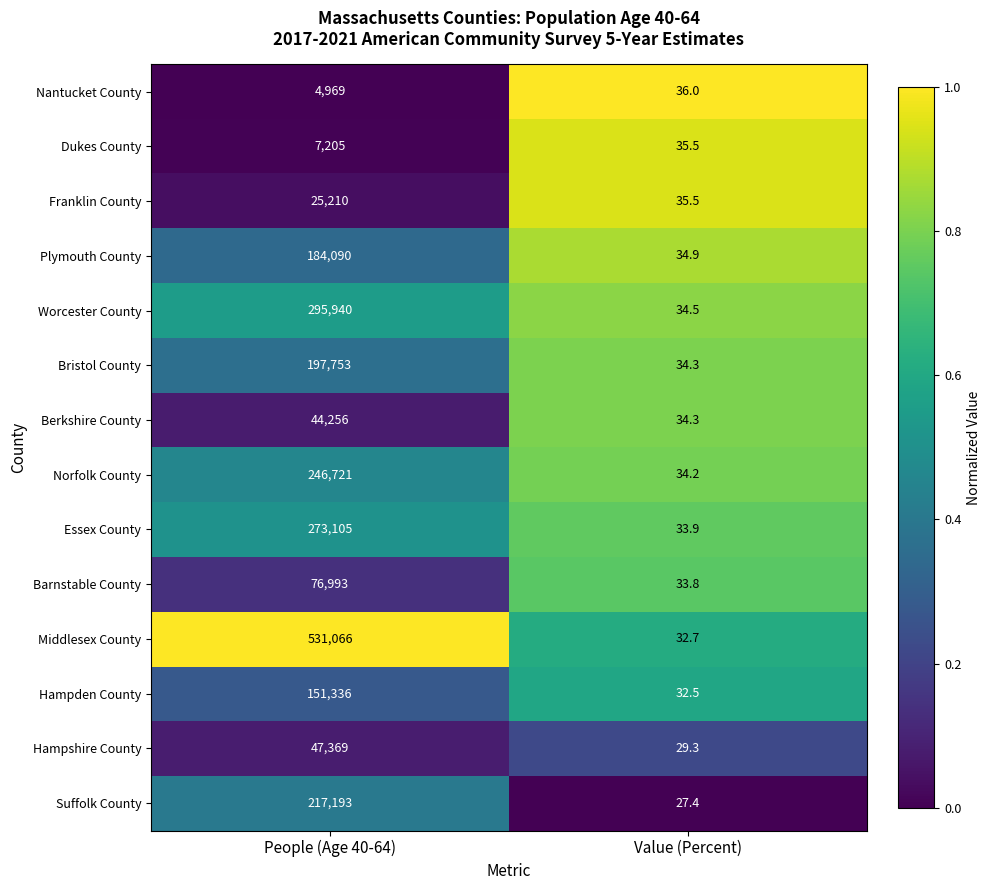

What is the average value of the Franklin County series?

12622.8